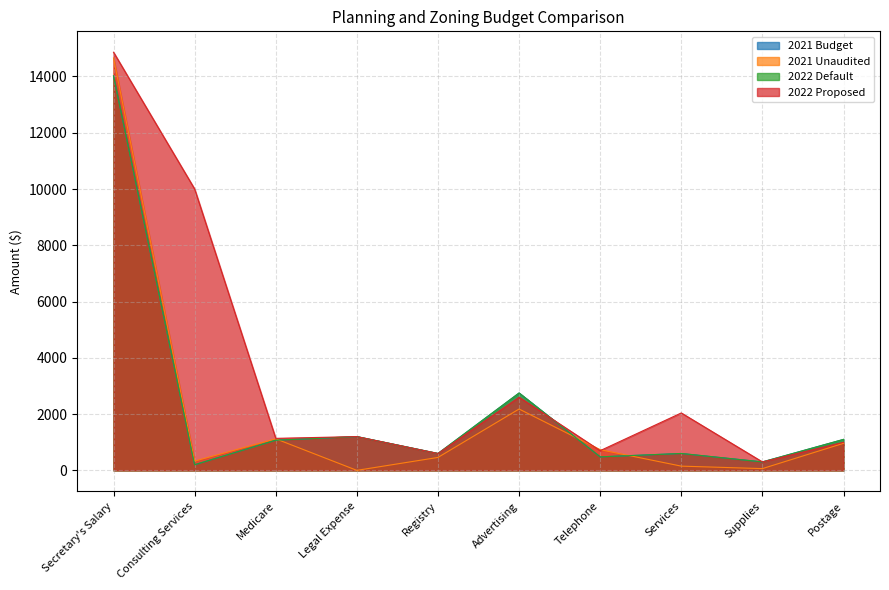

What position from the left is Secretary's Salary?

1